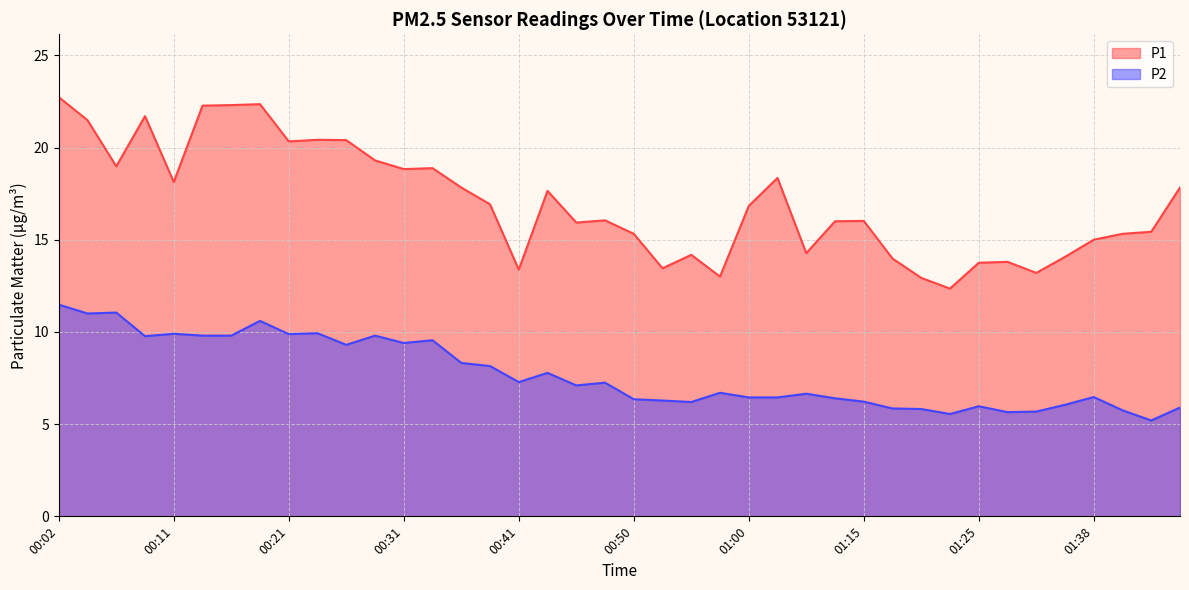

Where is P1 nearest to the value 17?

00:38